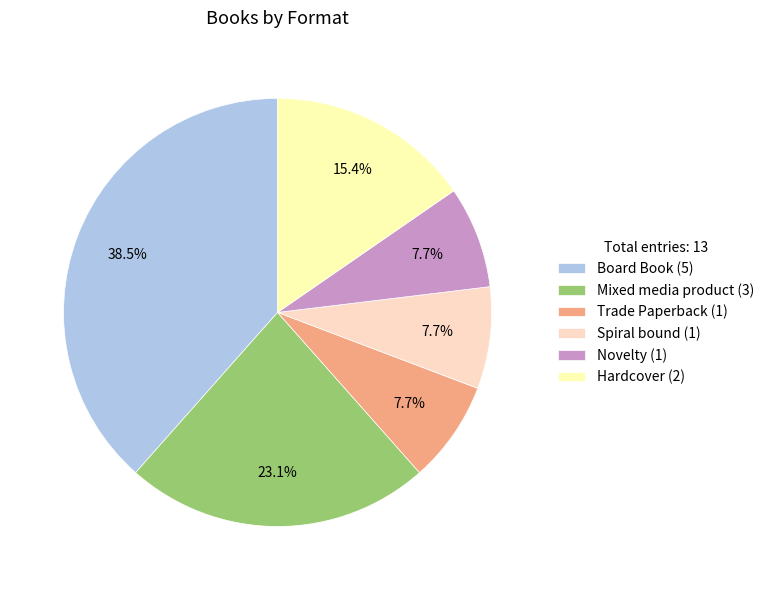

How many segments does this pie chart have?

6